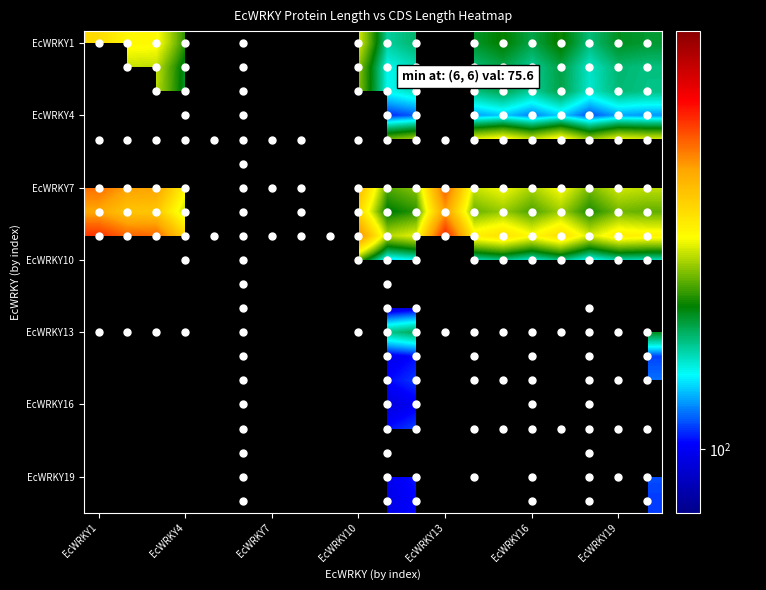

How many data points in EcWRKY16 are less than 93?

1